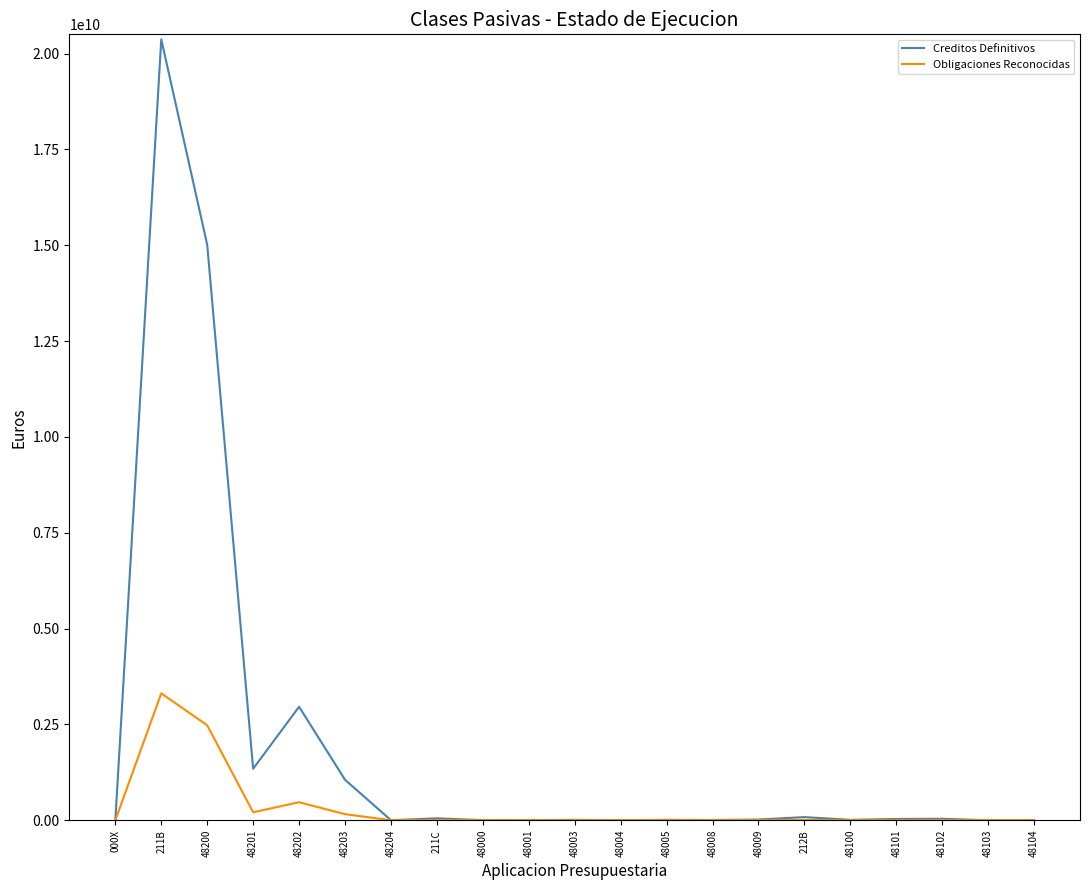

Is it true that Obligaciones Reconocidas equals 5581000610.4 at 211B?

False